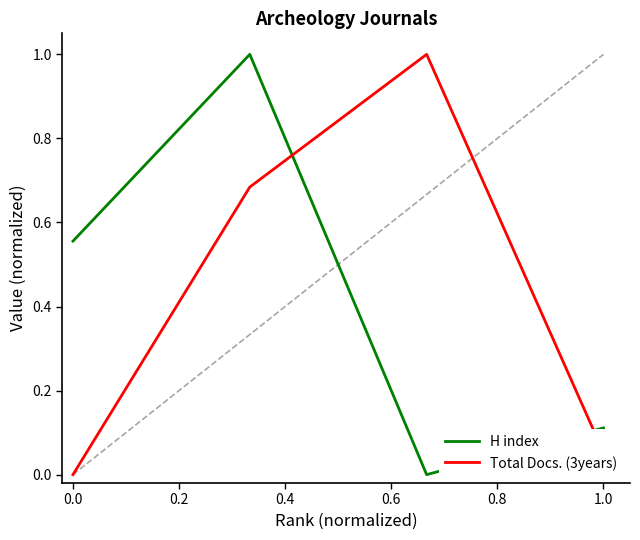

What is the maximum value for H index?

1.0